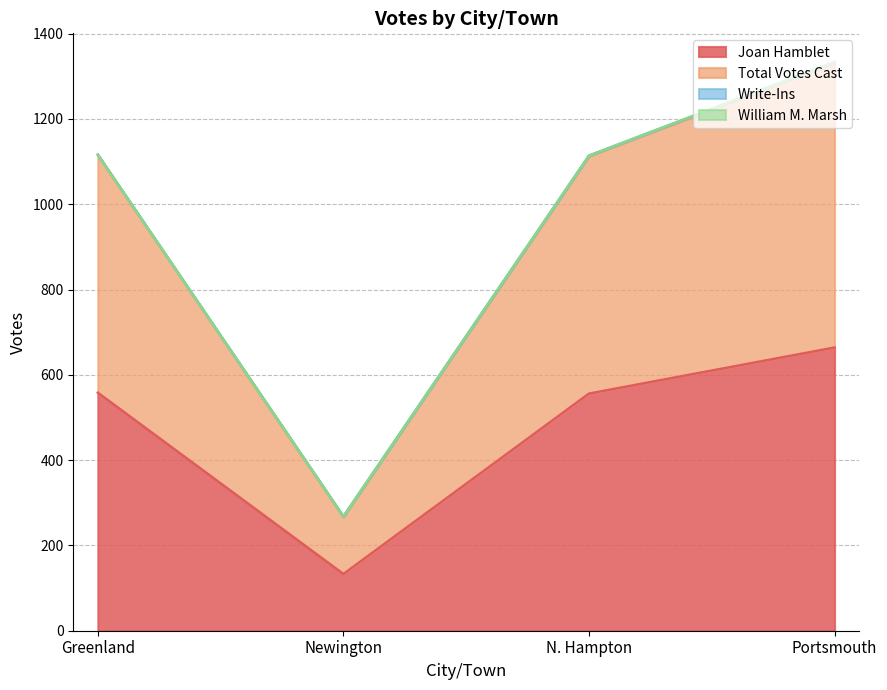

How many data points does each series have?

4